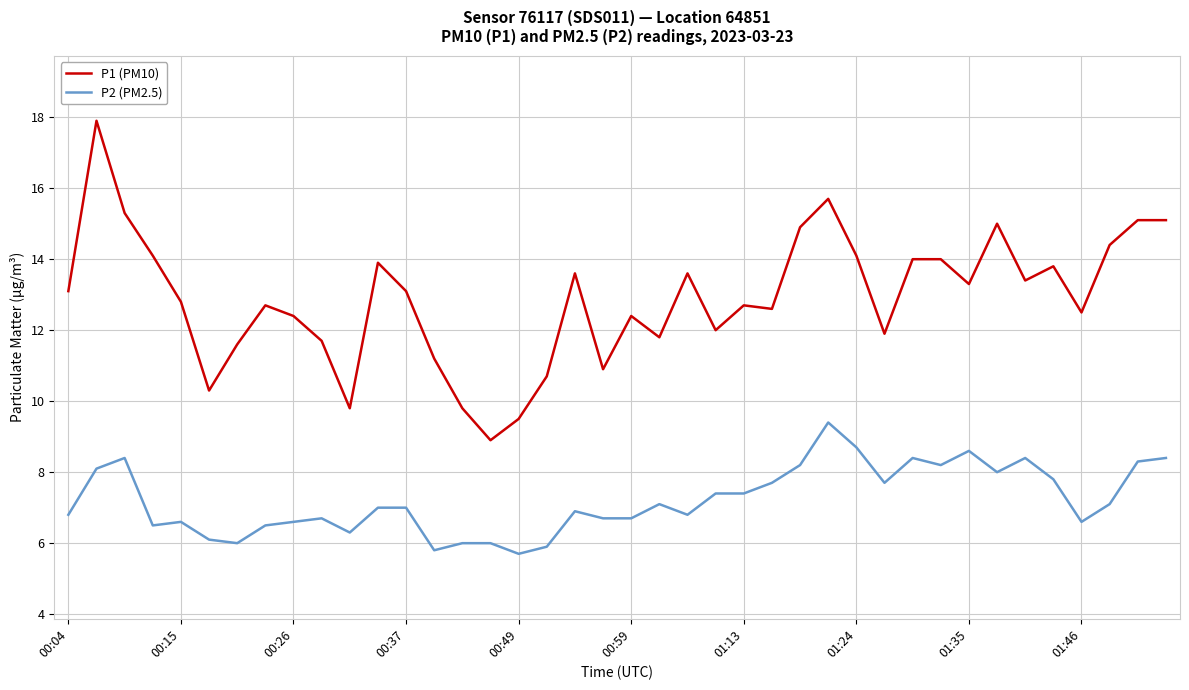

What is the difference between the maximum and minimum values in the P2 (PM2.5) series?

3.7